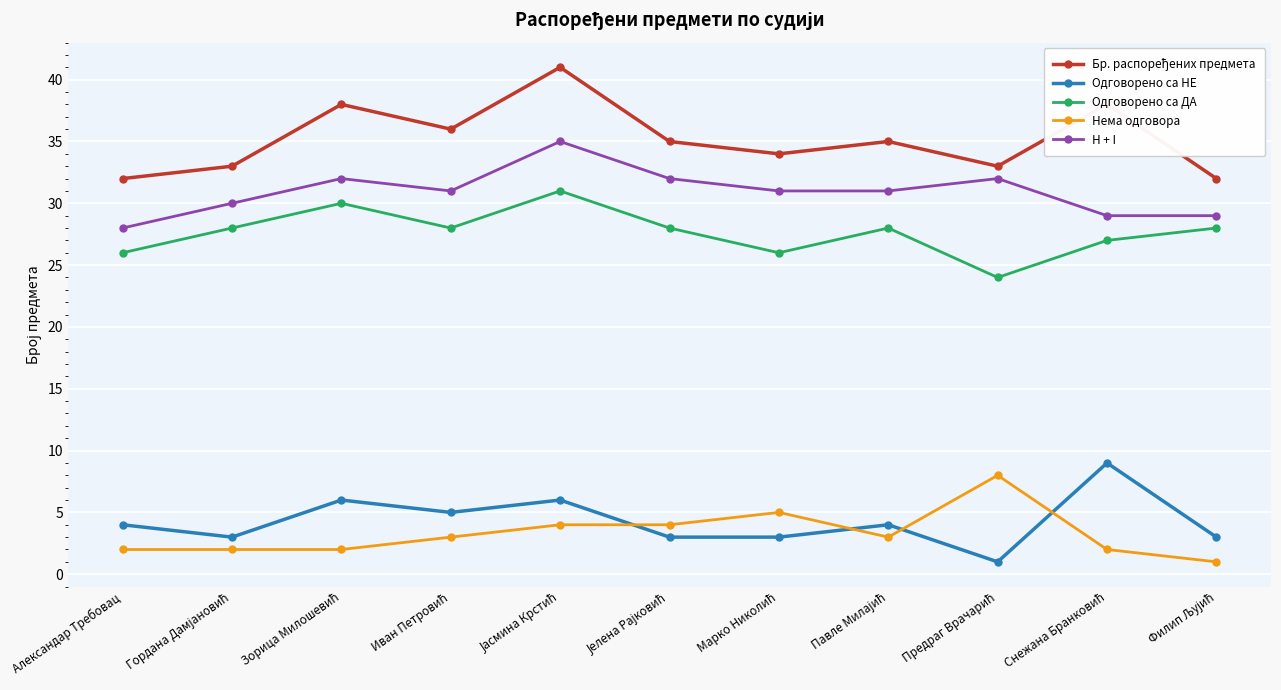

True or false: Одговорено са НЕ and H + I cross at least once.

False